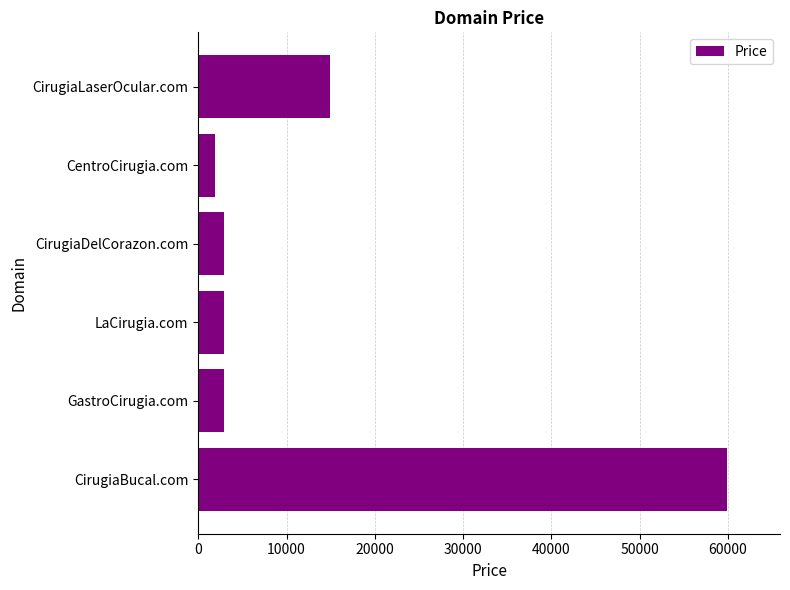

What is the change in value from CirugiaBucal.com to CirugiaLaserOcular.com?

-45000